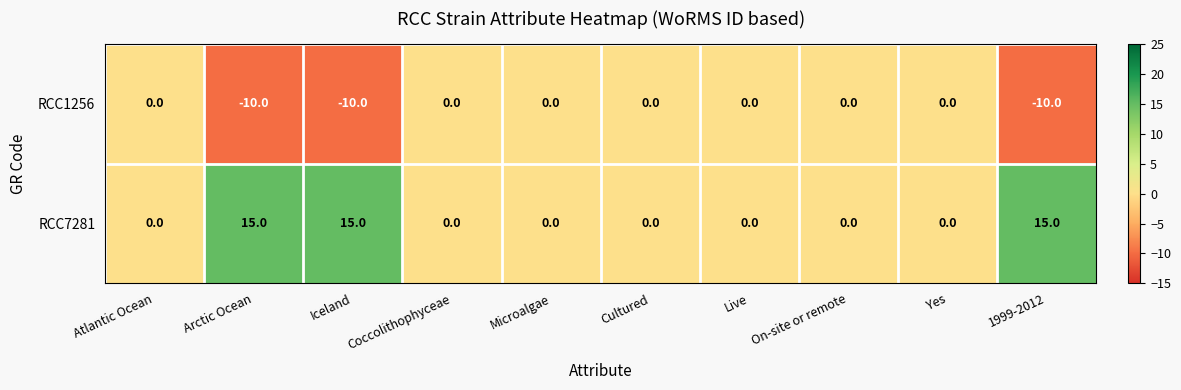

Which series has the widest spread of values?

RCC7281